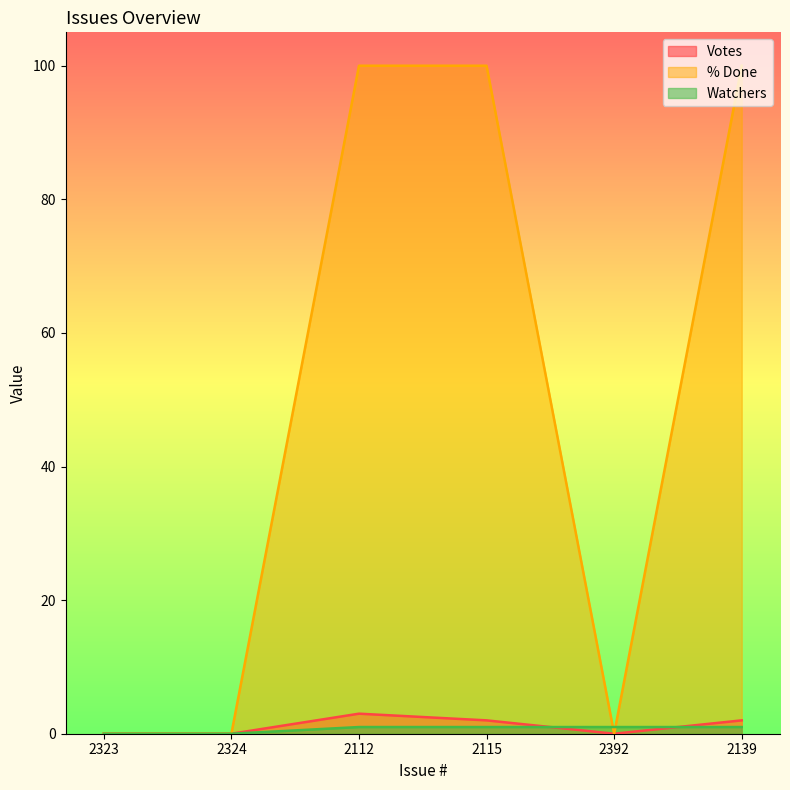

The Votes series shows 1 at 2324. True or false?

False